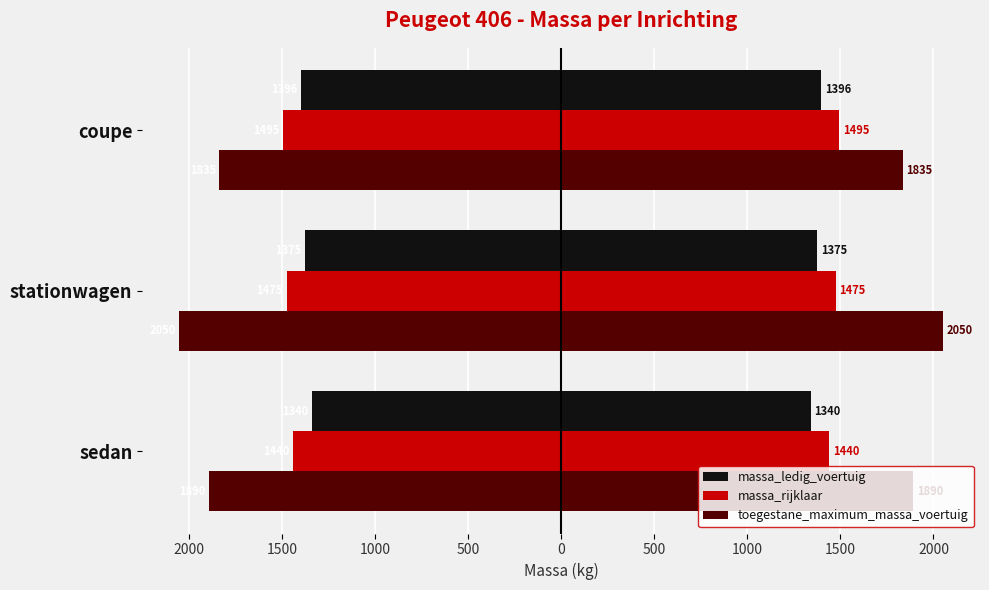

At coupe, list the series in order from largest to smallest.

massa_ledig_voertuig, massa_rijklaar, toegestane_maximum_massa_voertuig